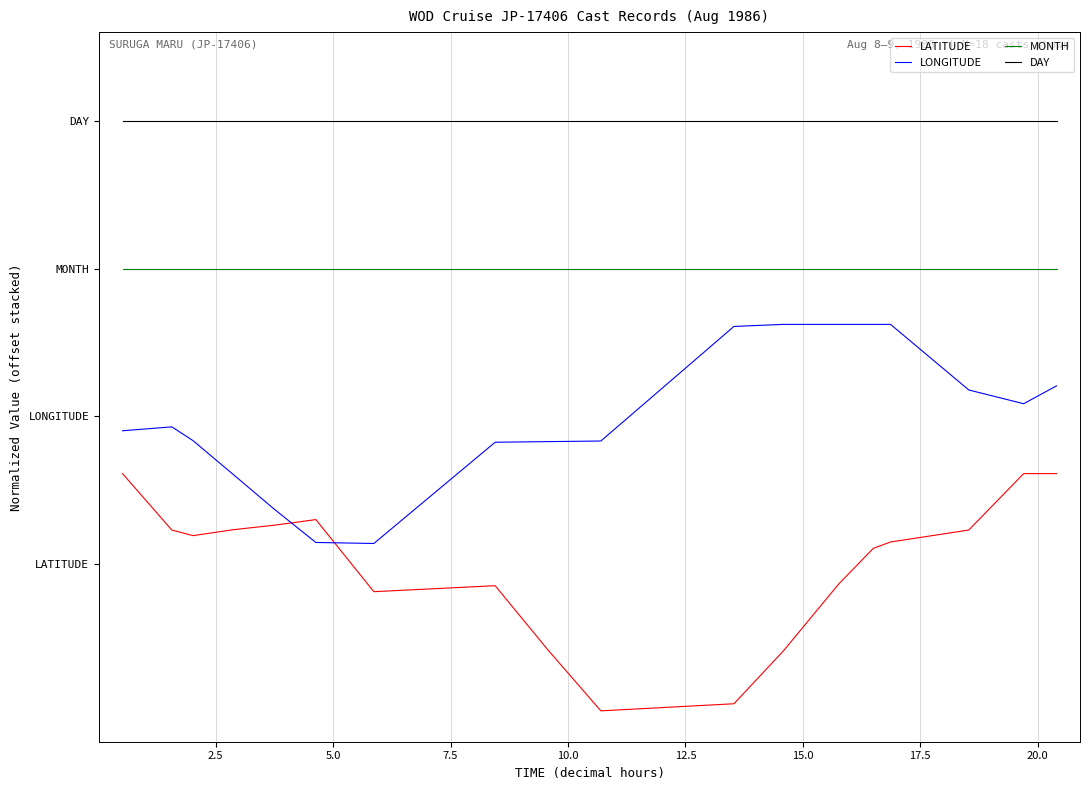

Rank the series by their average value, from lowest to highest.

LATITUDE, LONGITUDE, MONTH, DAY